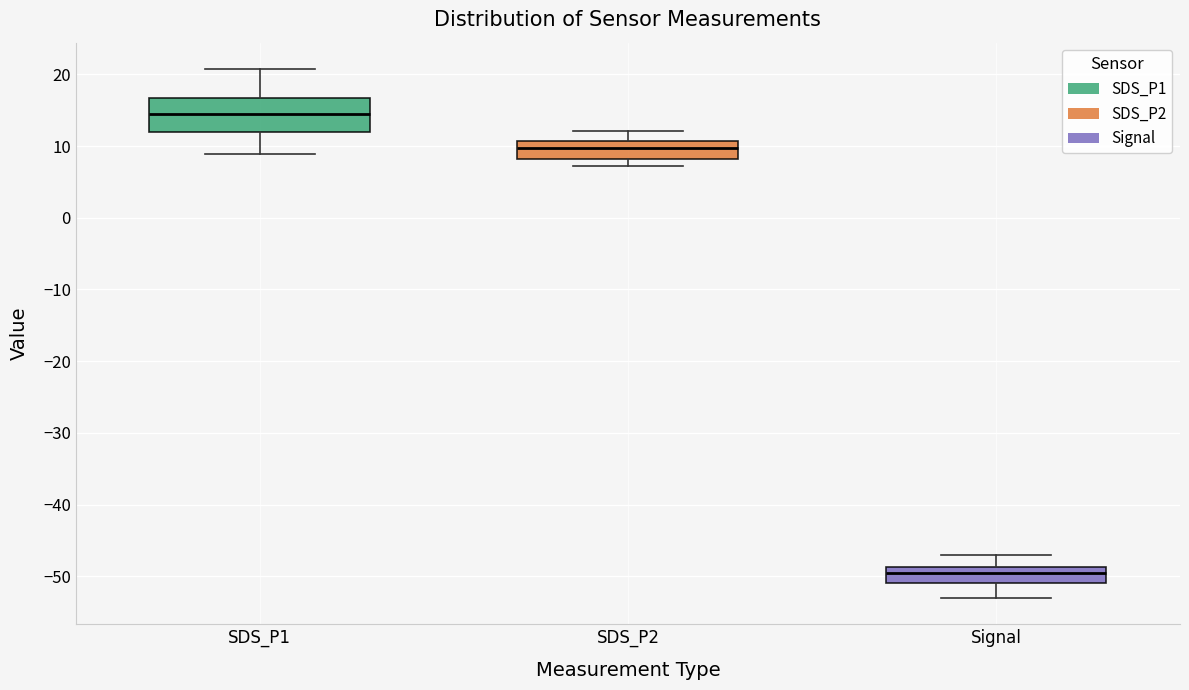

Reading left to right, transcribe this box plot: for each box, give where its median line is, the range the box spans, and where its two whiskers end, as read against the y-axis. The values are not printed on the chart, so give them approximately, as read against the axis.

SDS_P1: median 15, box 12 to 17, whiskers 9 to 21
SDS_P2: median 10, box 8 to 11, whiskers 7 to 12
Signal: median -49 (just below the box's upper edge), box -51 to -49, whiskers -53 to -47